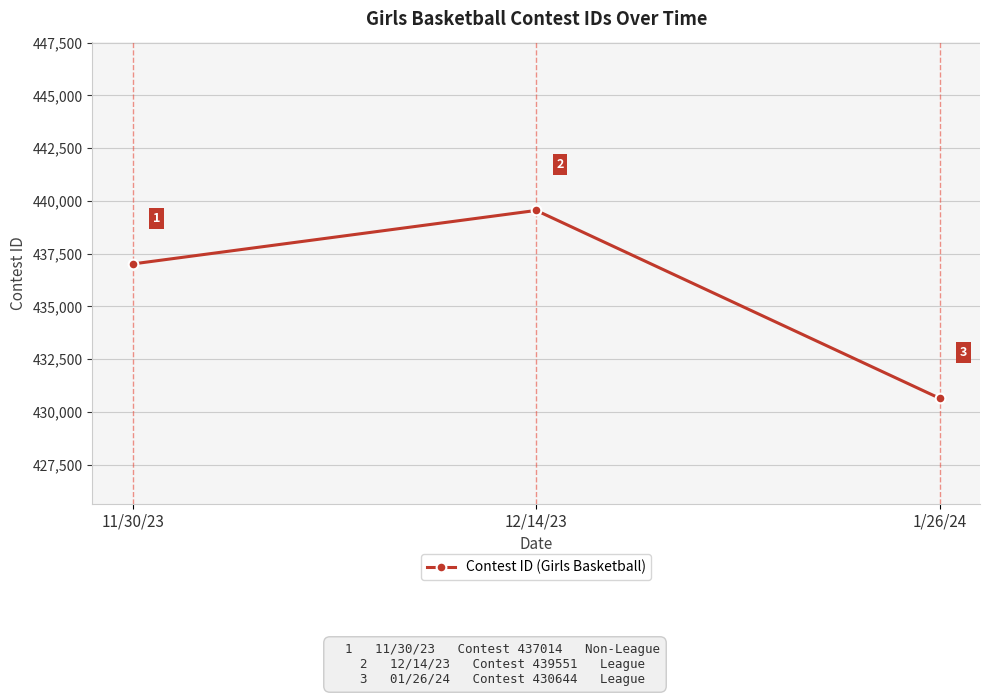

What is the value of the 1st point from the left?

437014